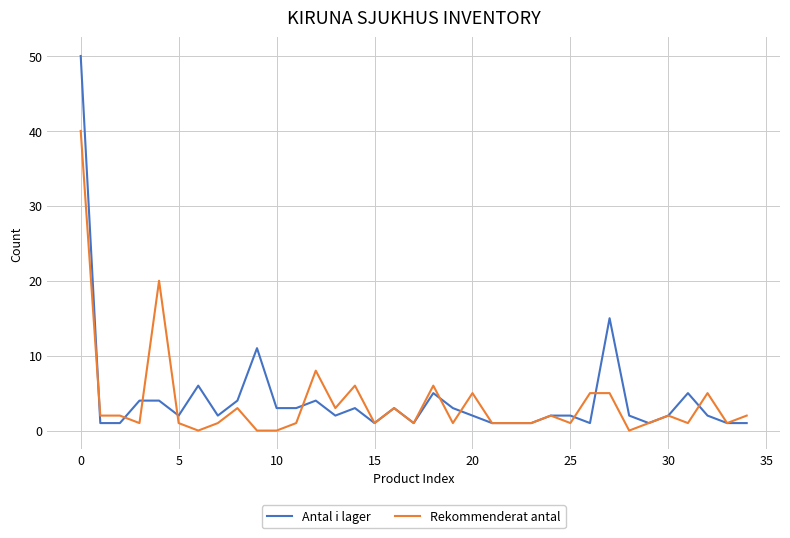

Which series has the largest range (max minus min)?

Antal i lager